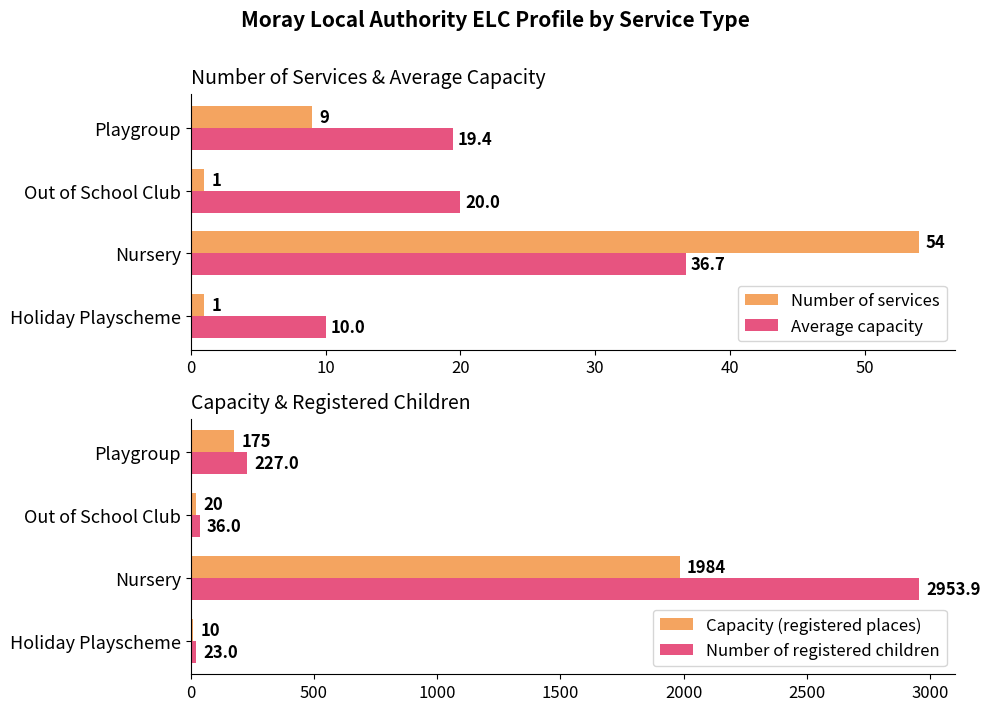

Are the bars grouped side by side (vs. stacked)?

Yes